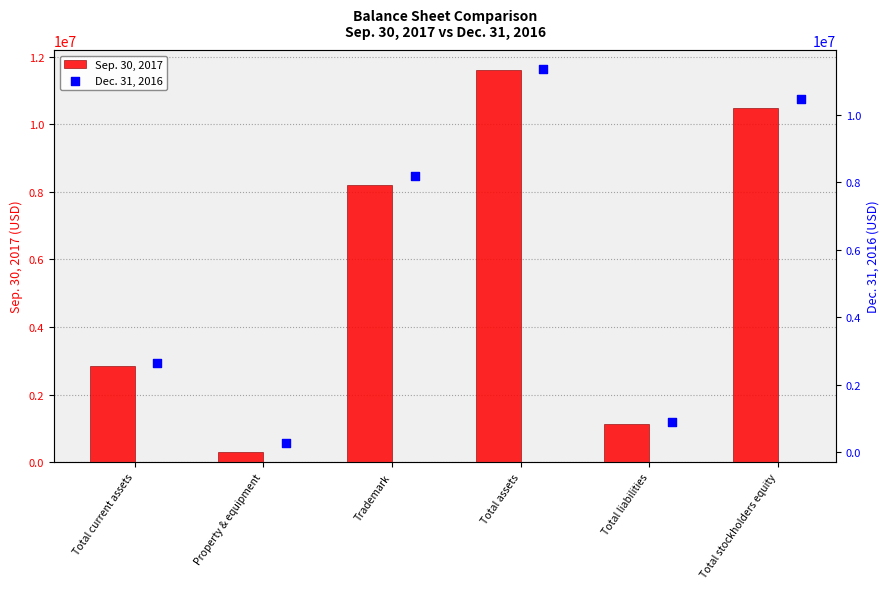

What is the difference between the maximum and minimum values in the Sep. 30, 2017 series?

11307279